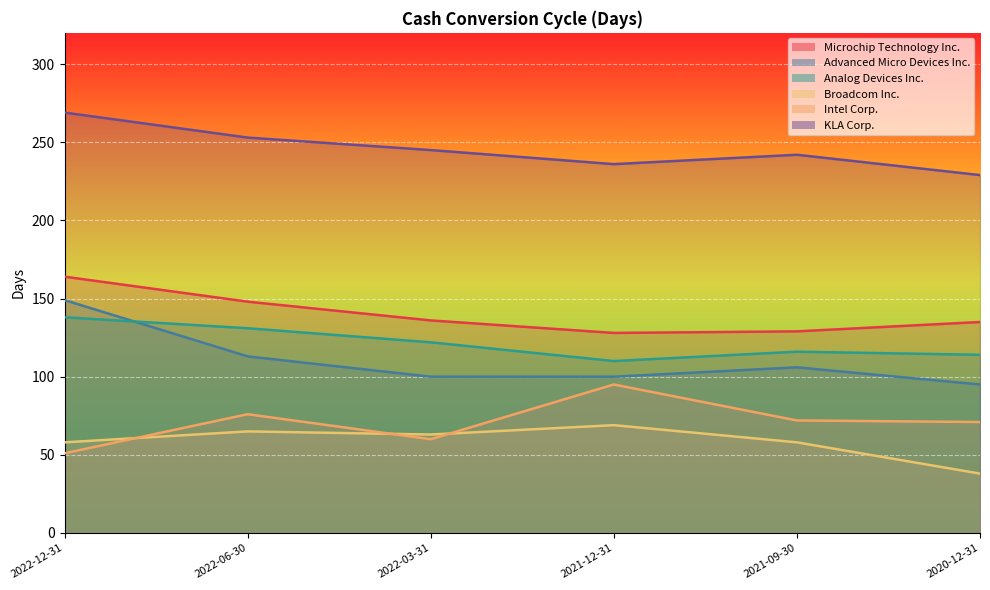

Is the value of KLA Corp. at 2021-09-30 greater than the value of Broadcom Inc. at 2022-06-30?

Yes